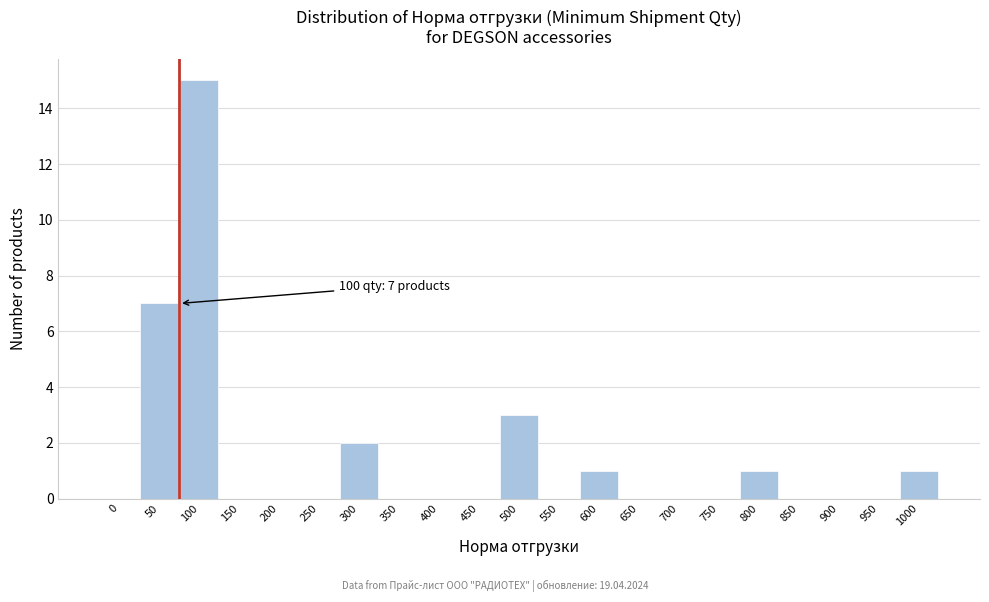

Reading left to right, what are all the values shown in this chart?

0=0	50=7	100=15	150=0	200=0	250=0	300=2	350=0	400=0	450=0	500=3	550=0	600=1	650=0	700=0	750=0	800=1	850=0	900=0	950=0	1000=1